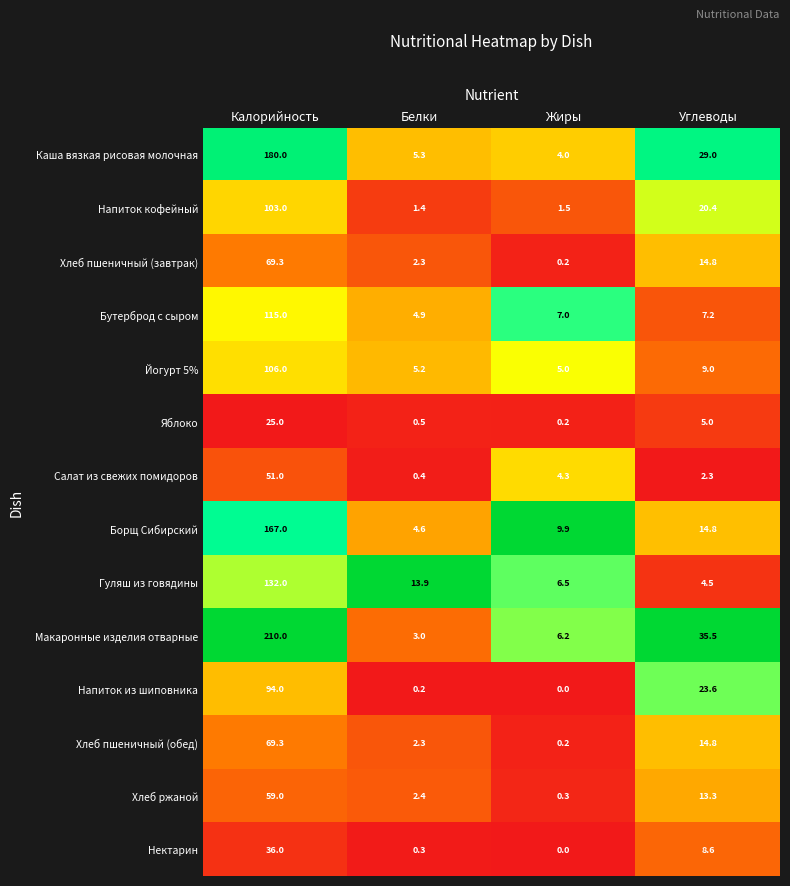

What is the sum of the Салат из свежих помидоров values at Углеводы and Жиры?

6.6